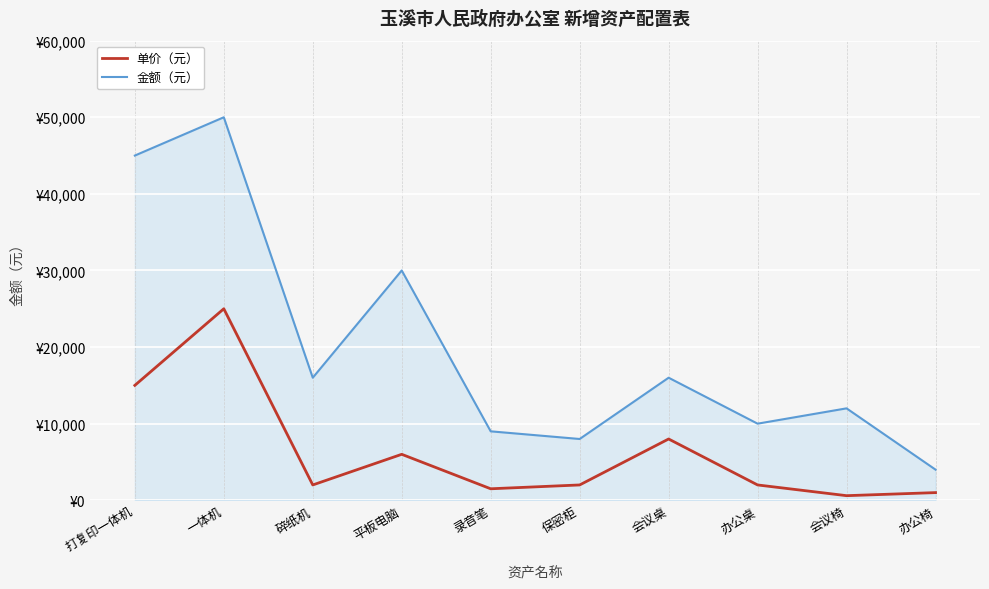

True or false: 金额（元） and 单价（元） cross at least once.

False